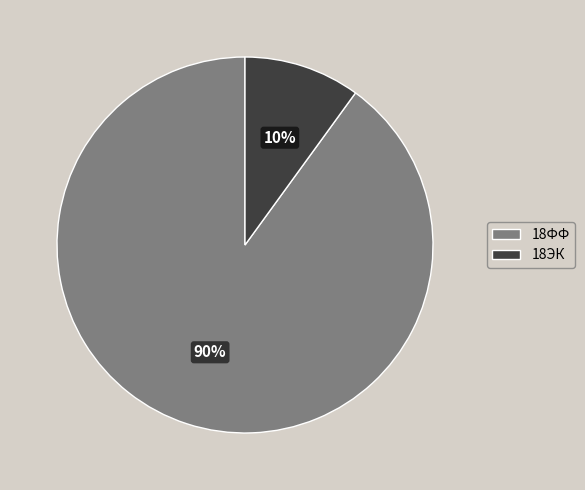

Rank the categories by value from lowest to highest.

18ЭК, 18ФФ